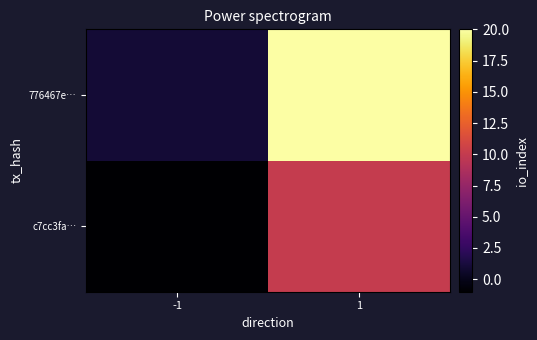

Reading left to right, what are all the values shown in this chart?

c7cc3fa…: -1=-1	1=10
776467e…: -1=1	1=20